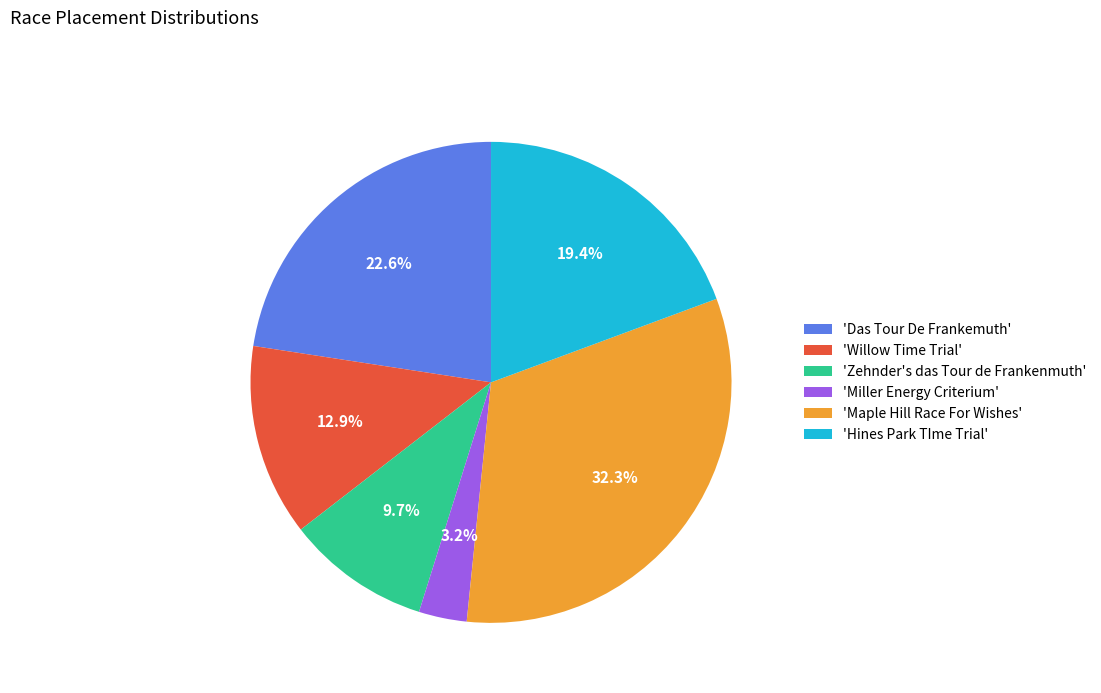

How many slices are in this pie chart?

6